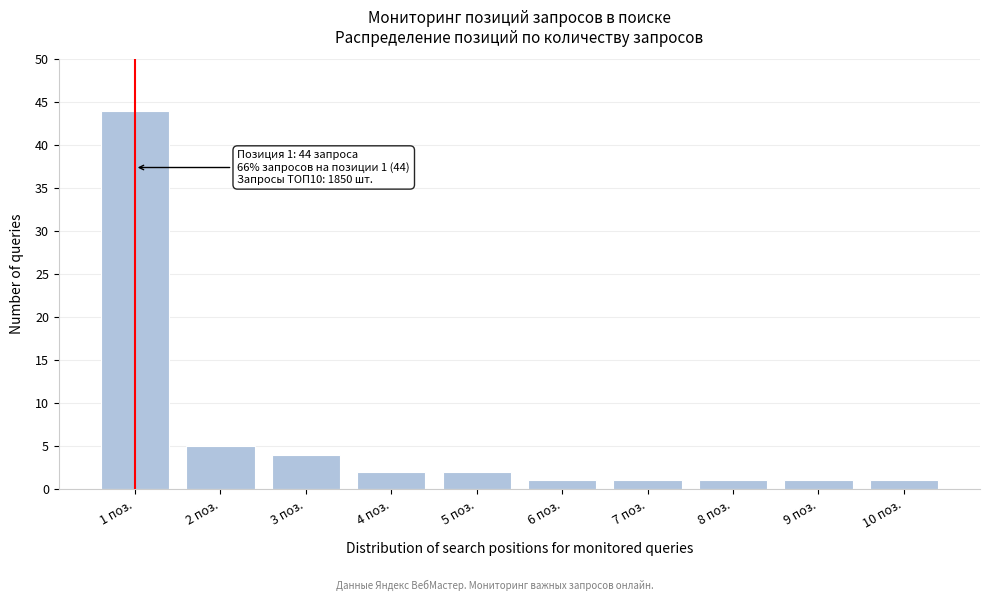

Reading left to right, list all the values displayed in this chart.

1 поз.=44	2 поз.=5	3 поз.=4	4 поз.=2	5 поз.=2	6 поз.=1	7 поз.=1	8 поз.=1	9 поз.=1	10 поз.=1